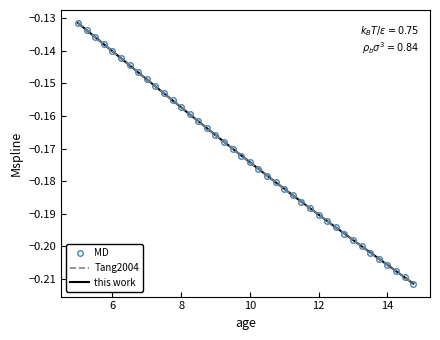

What is the approximate value at 6?

-0.1